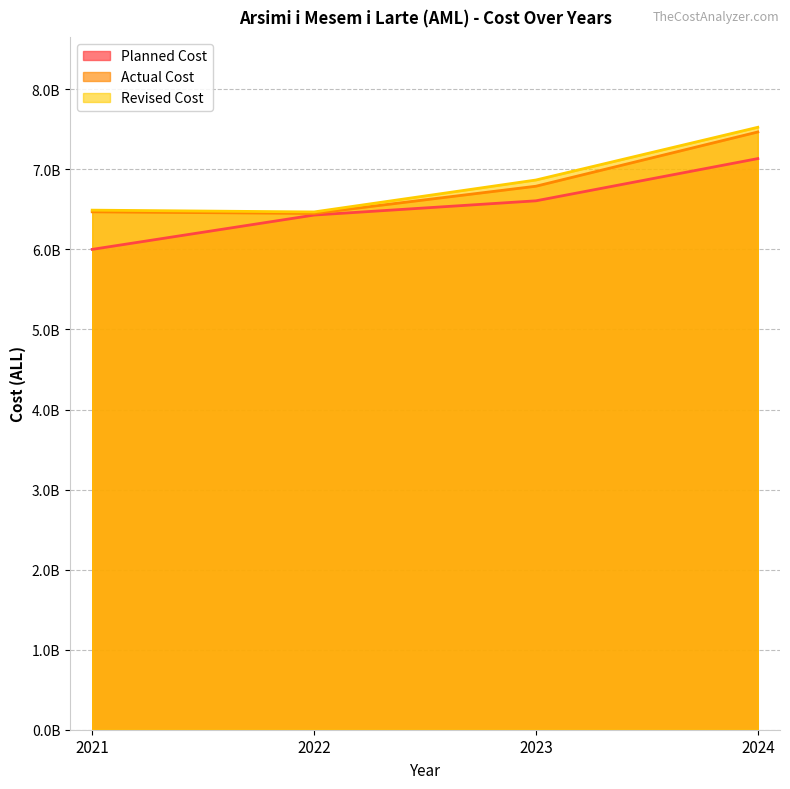

Rank the categories by Revised Cost value from lowest to highest.

2022, 2021, 2023, 2024